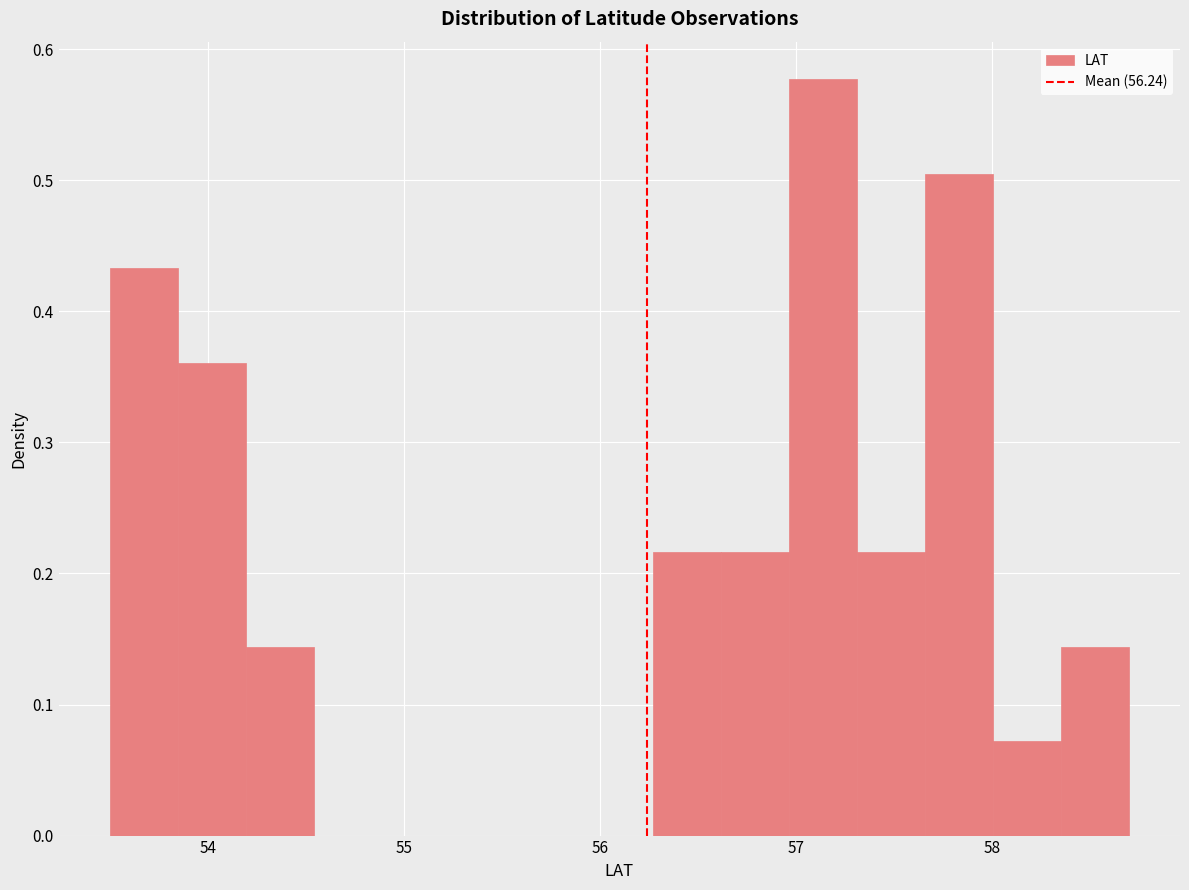

Read against the x-axis, roughly where is the centre of the tallest bar?

57.1